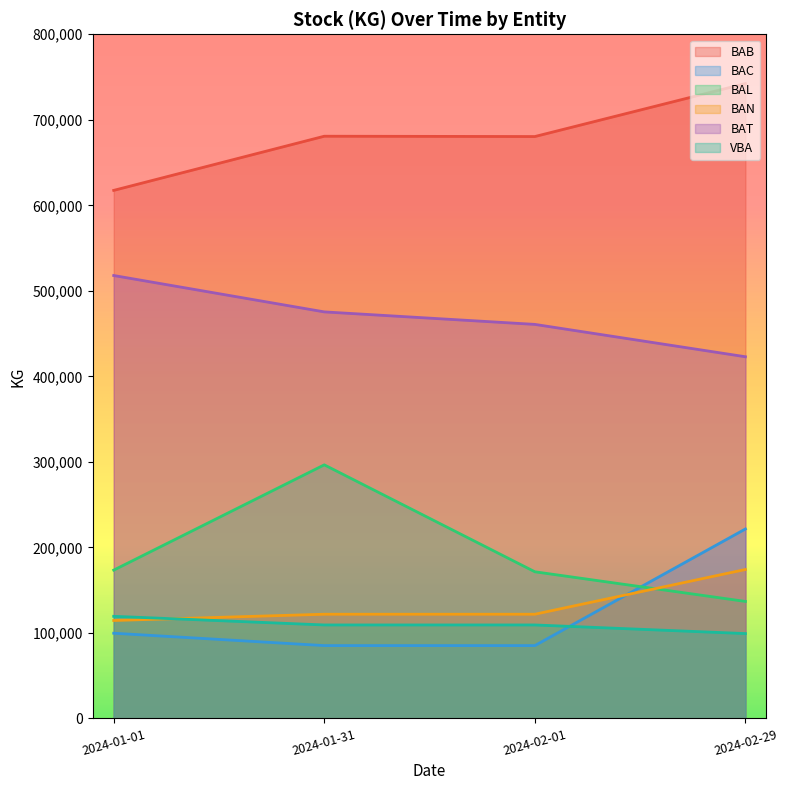

Which series has the largest total across all categories?

BAB